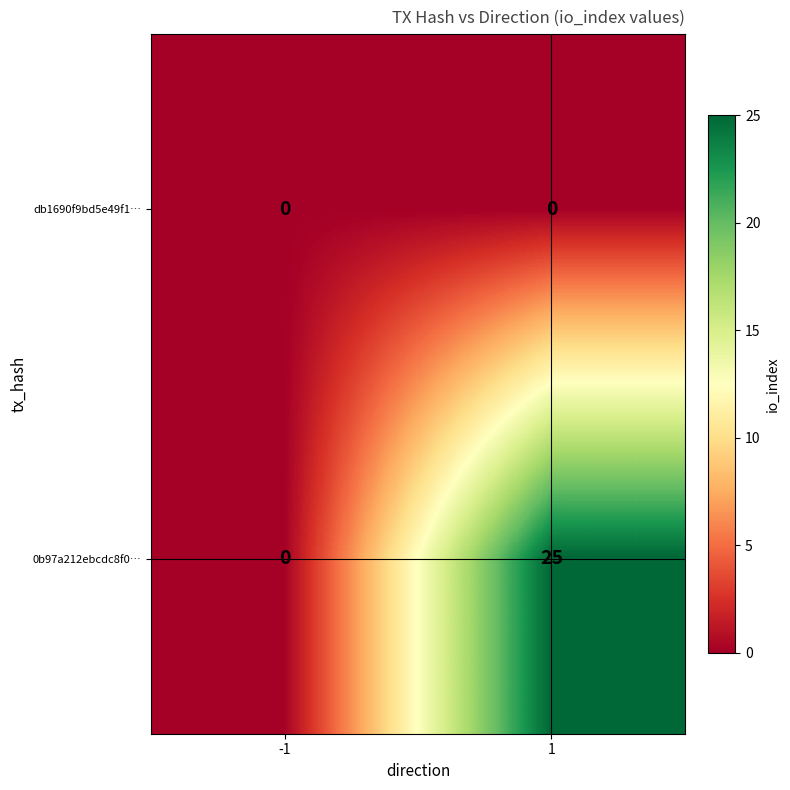

At how many categories does at least one series exceed 24?

1